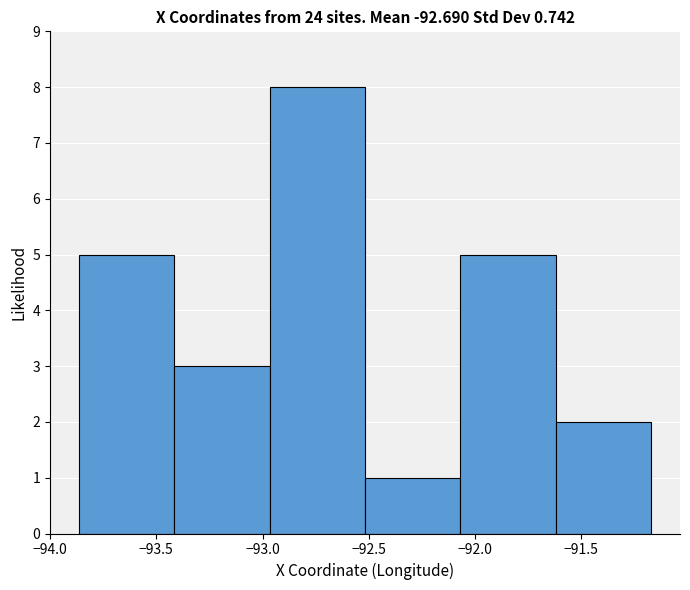

Reading left to right, transcribe this chart: for each bar, give the range it covers on the x-axis and its height. Neither the bar edges nor the heights are printed on the chart, so give them approximately, as read against the axes.

-93.85 to -93.40: 5
-93.40 to -92.95: 3
-92.95 to -92.50: 8
-92.50 to -92.05: 1
-92.05 to -91.60: 5
-91.60 to -91.15: 2